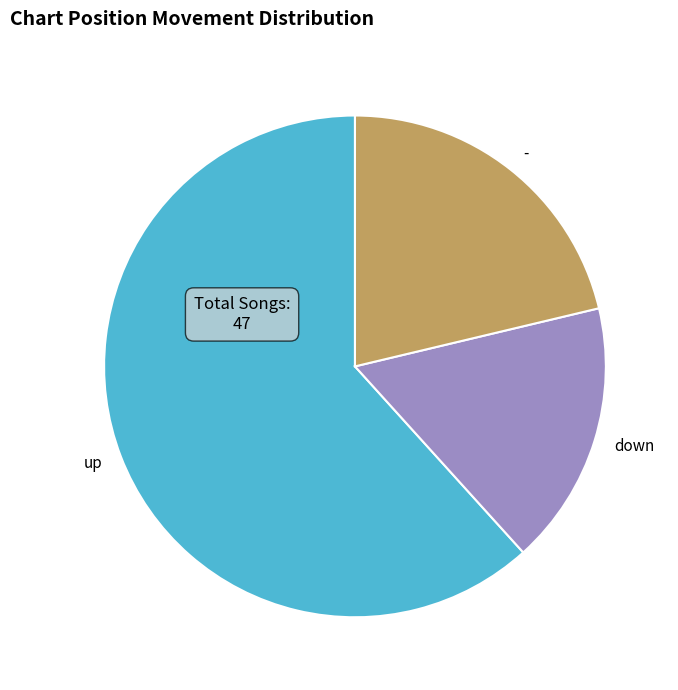

Approximately how many times larger is the value at - compared to up?

0.3